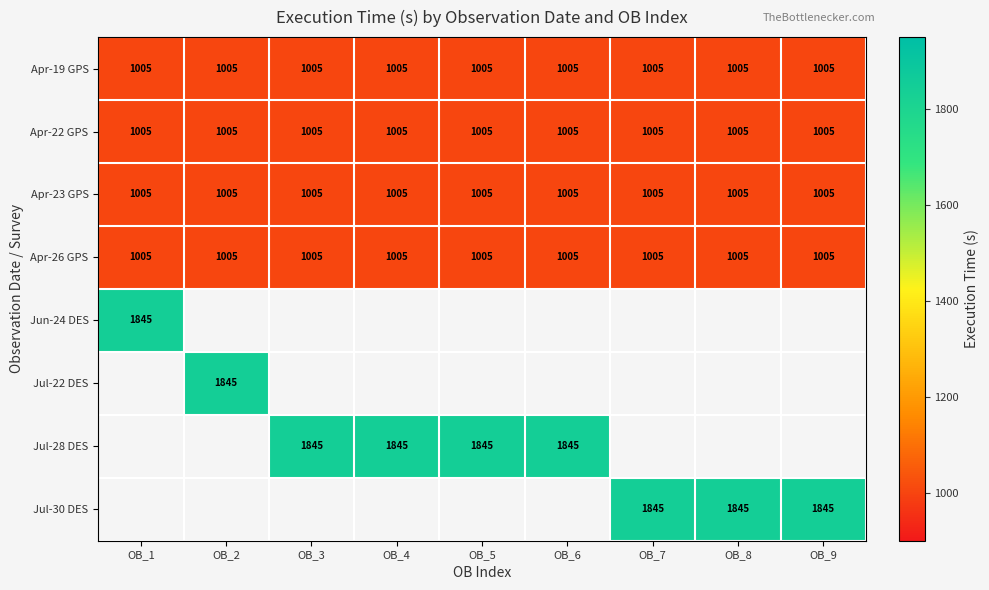

What is the sum of all Apr-22 GPS values?

9045